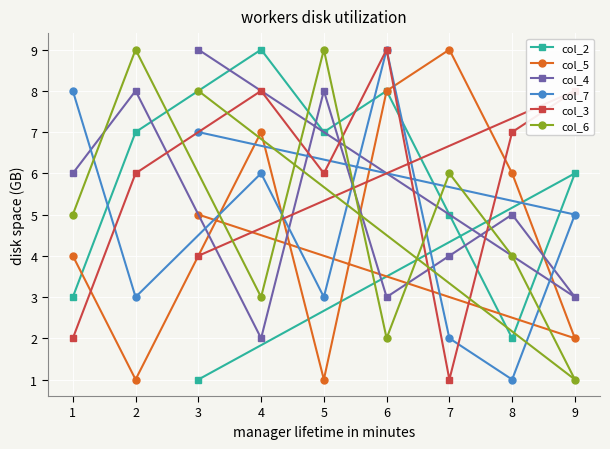

Is it true that col_2 equals 7 at 5?

True